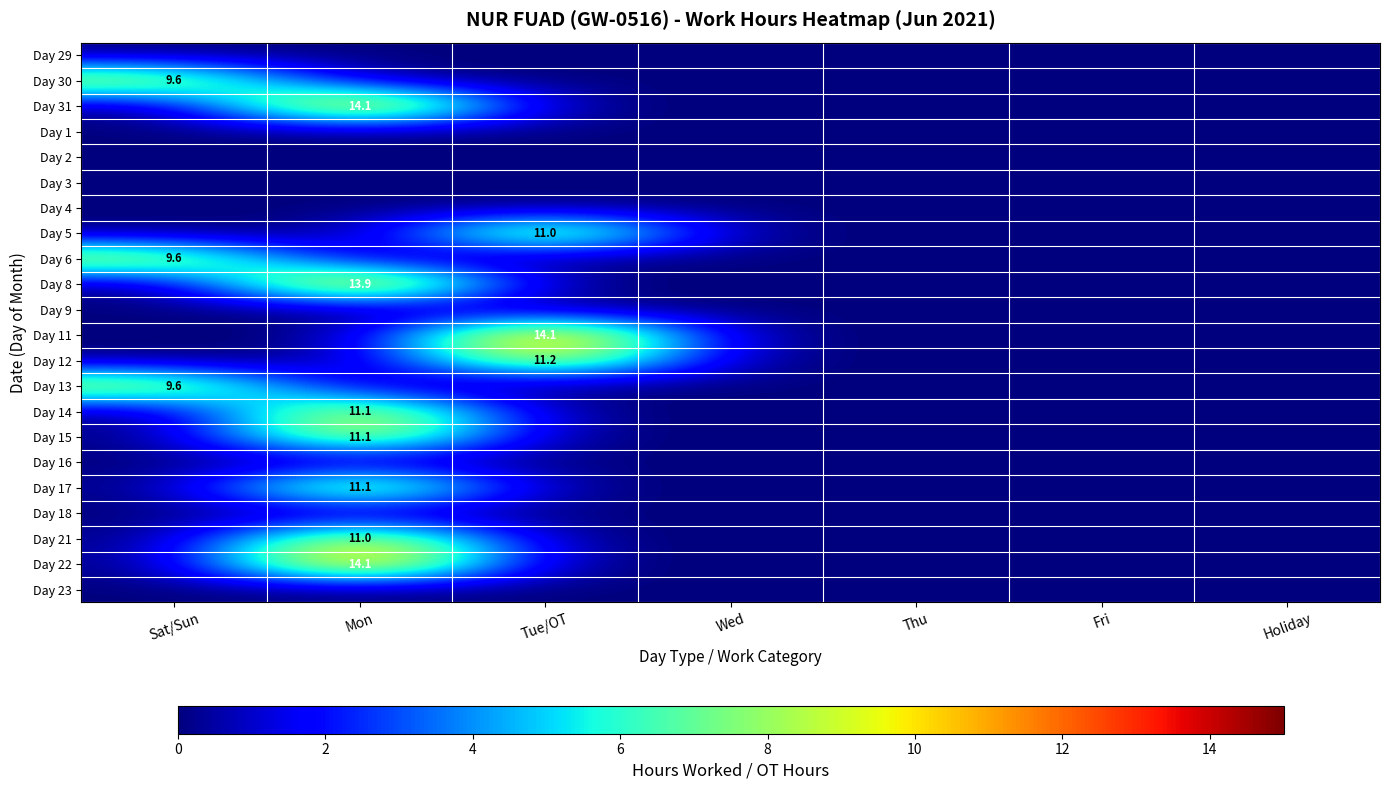

Is it true that Day 11 equals 8.2 at Tue/OT?

False